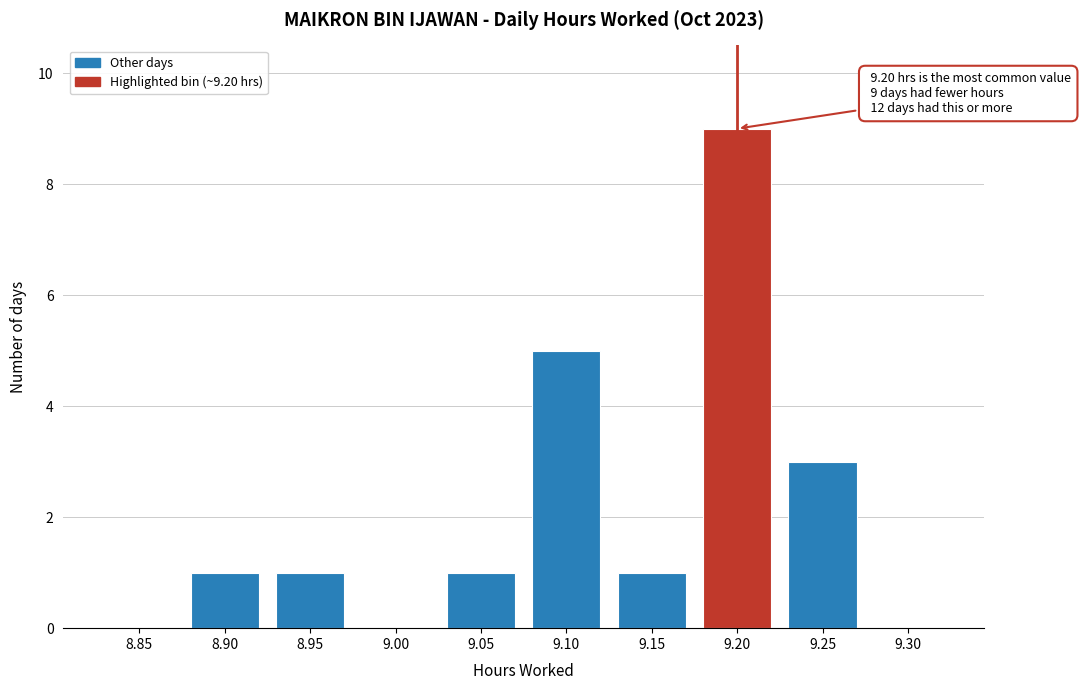

Reading right to left, extract all data points from this chart.

9.30=0	9.25=3	9.20=9	9.15=1	9.10=5	9.05=1	9.00=0	8.95=1	8.90=1	8.85=0